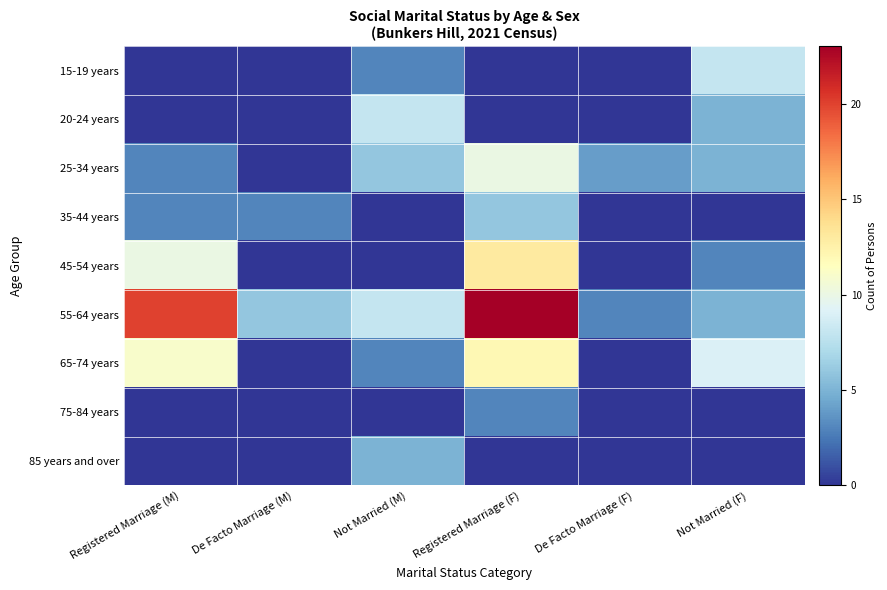

Rank the series at De Facto Marriage (M) from lowest to highest value.

15-19 years, 20-24 years, 25-34 years, 45-54 years, 65-74 years, 75-84 years, 85 years and over, 35-44 years, 55-64 years